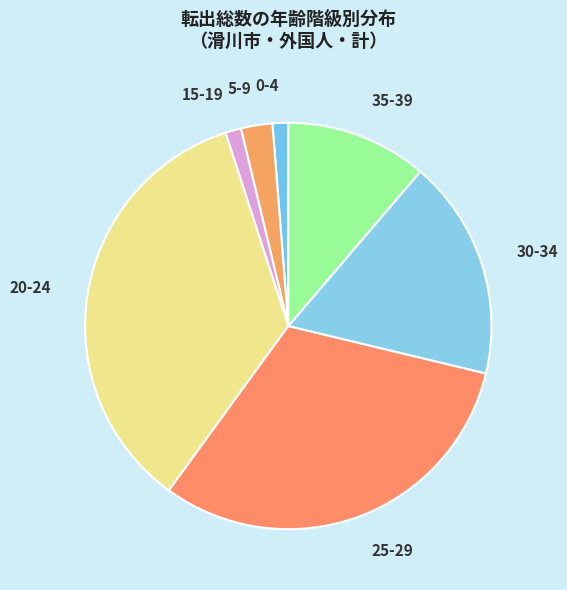

True or false: 5-9 accounts for 13% of the total.

False